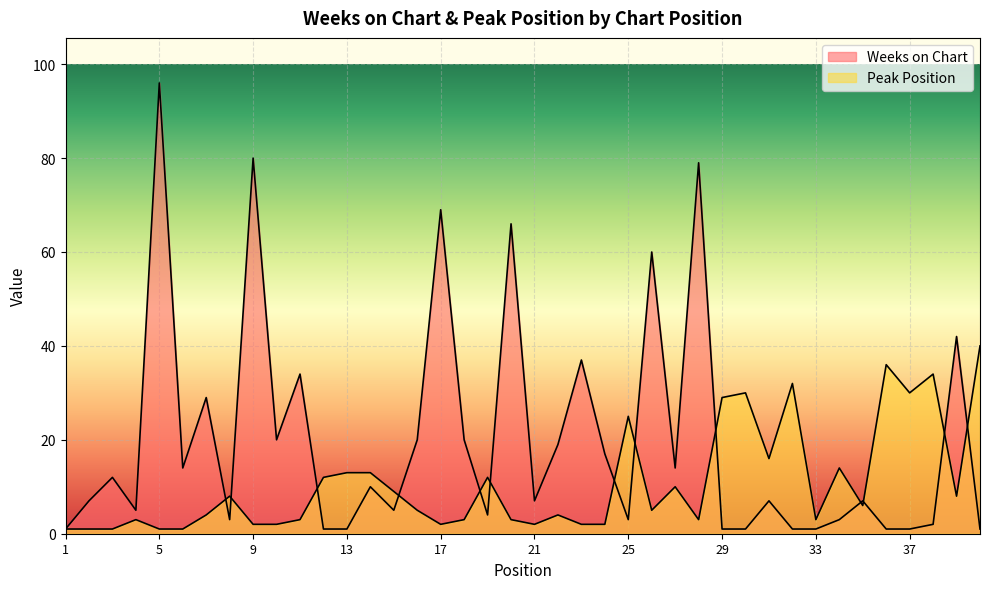

List the series in order of their peak value, highest first.

Weeks on Chart, Peak Position